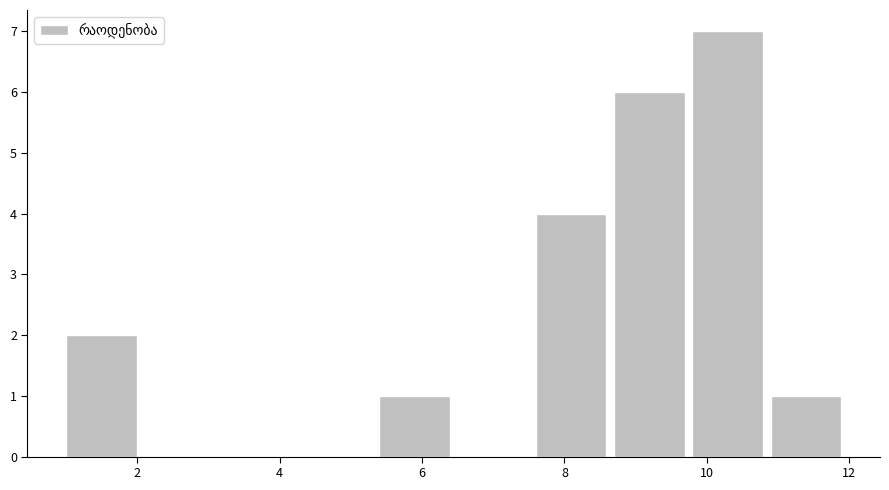

What is the height of the bar covering 8.7 to 9.8 on the x-axis? Neither the bar edges nor the heights are printed on the chart, so give them approximately, as read against the axes.

6